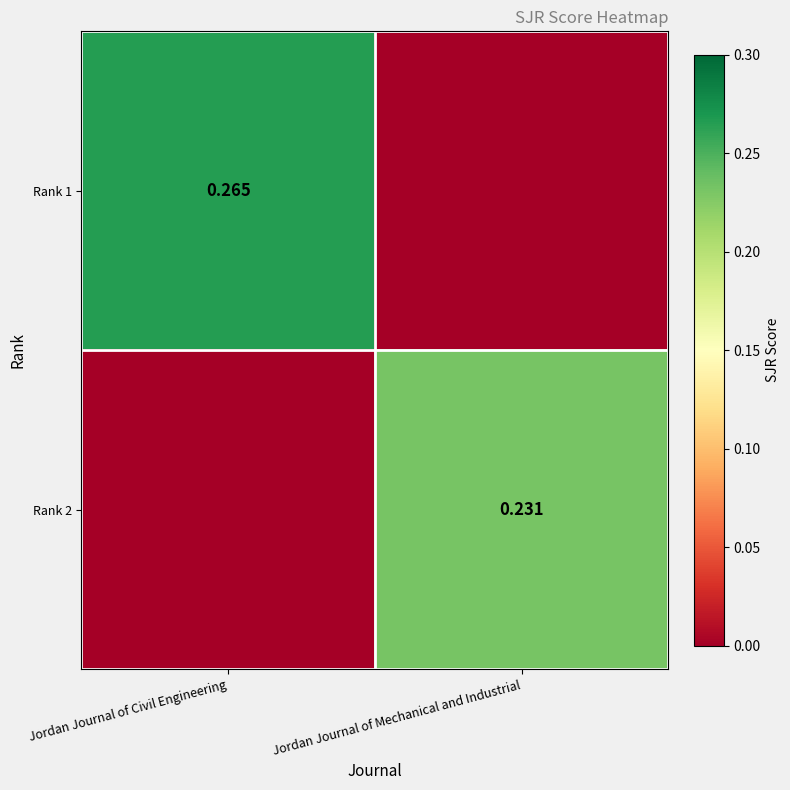

List the labels in order of Rank 2 value, smallest first.

Jordan Journal of Civil Engineering, Jordan Journal of Mechanical and Industrial